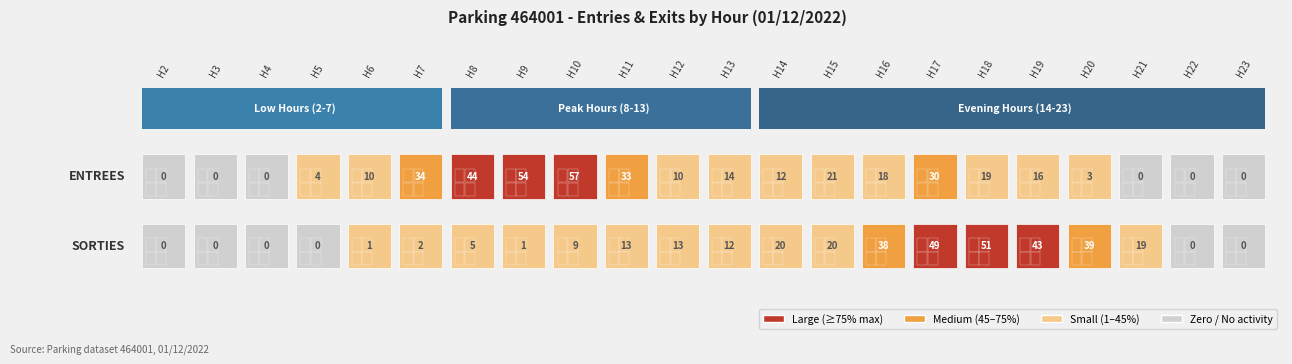

Between 8 and 18, which series saw the biggest shift?

SORTIES